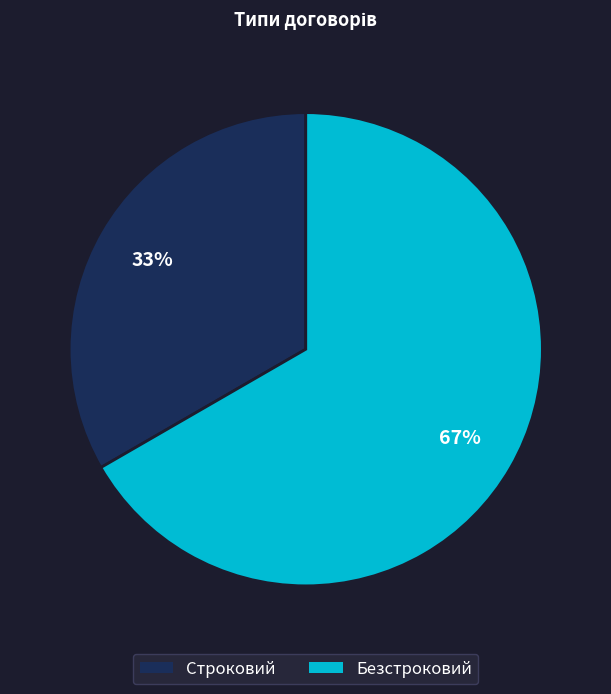

Combined, do Безстроковий and Строковий account for over 50%?

Yes